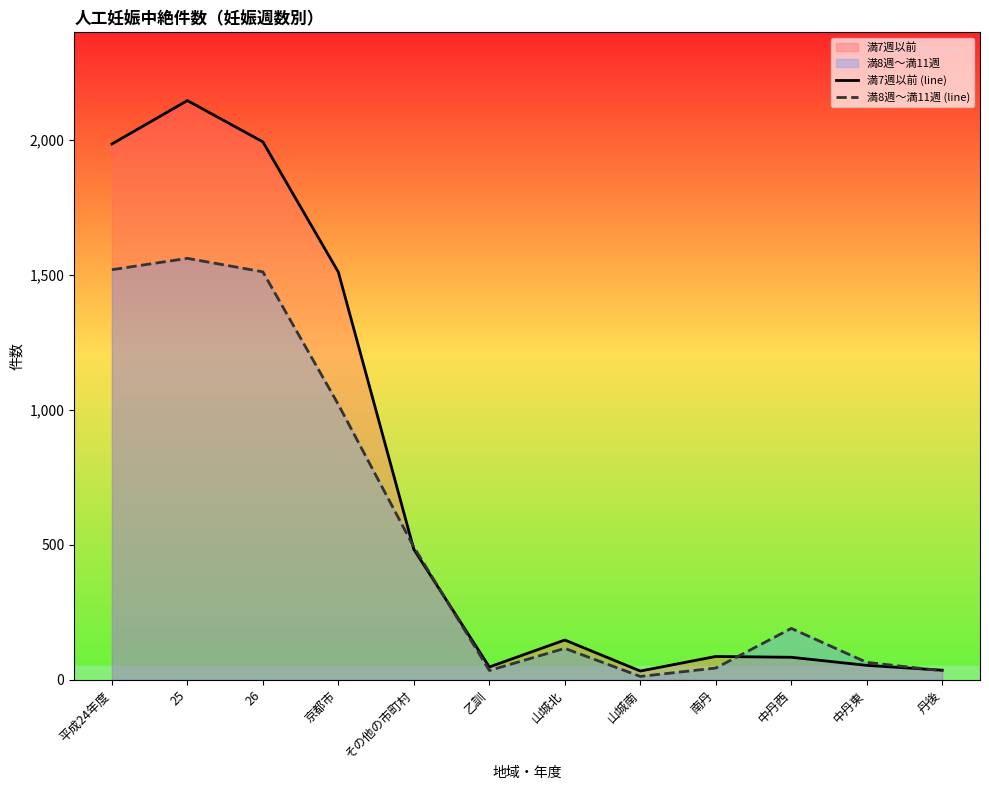

Which category has the lowest value in the 満7週以前 (line) series?

山城南